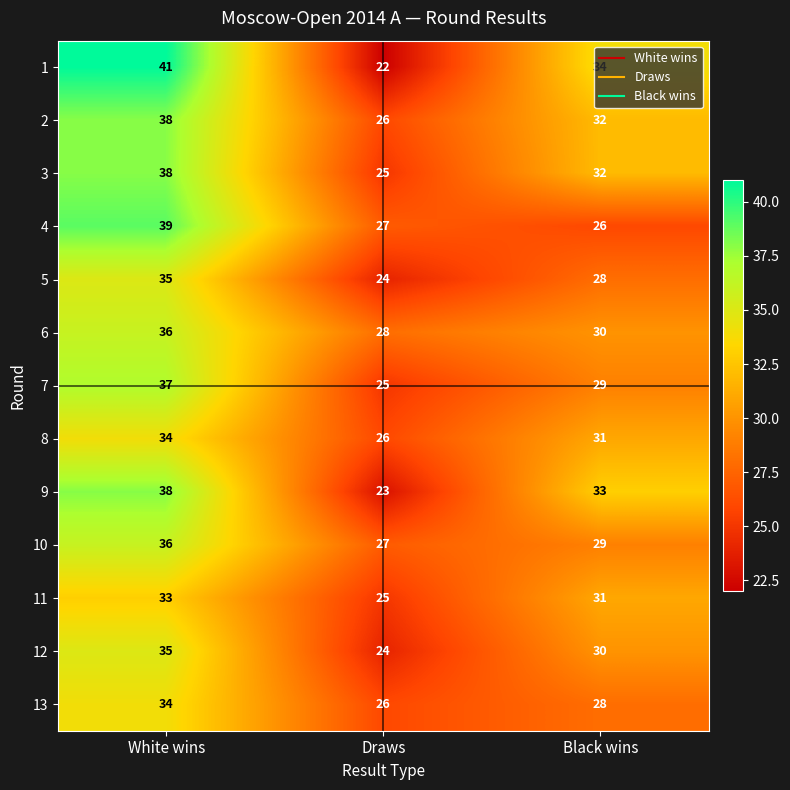

What is the average value of the 11 series?

30